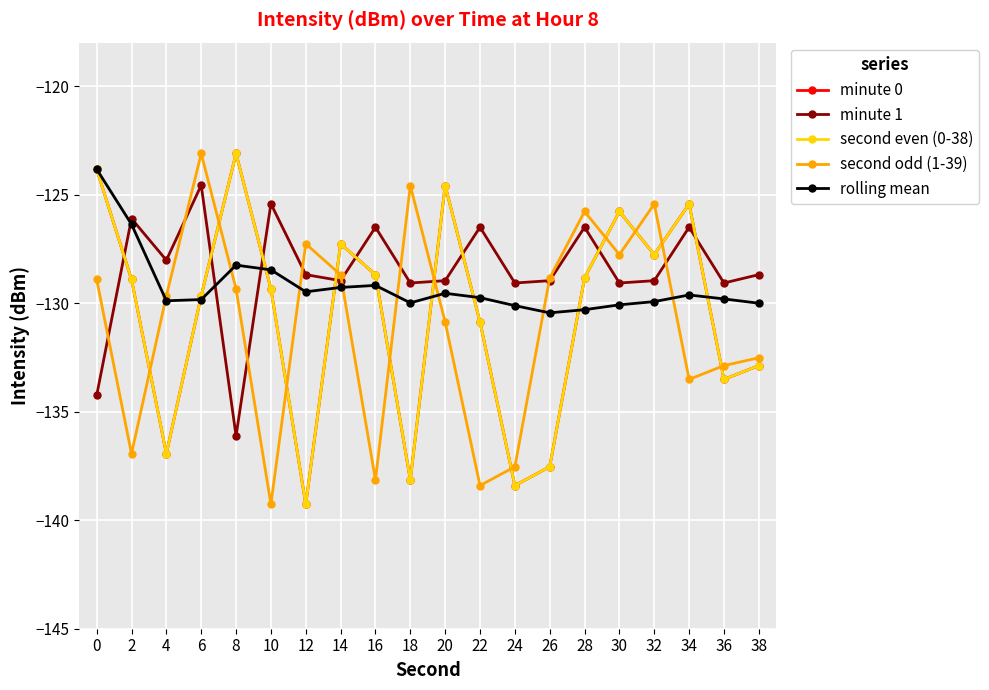

At which label is minute 1 closest to -130?

18